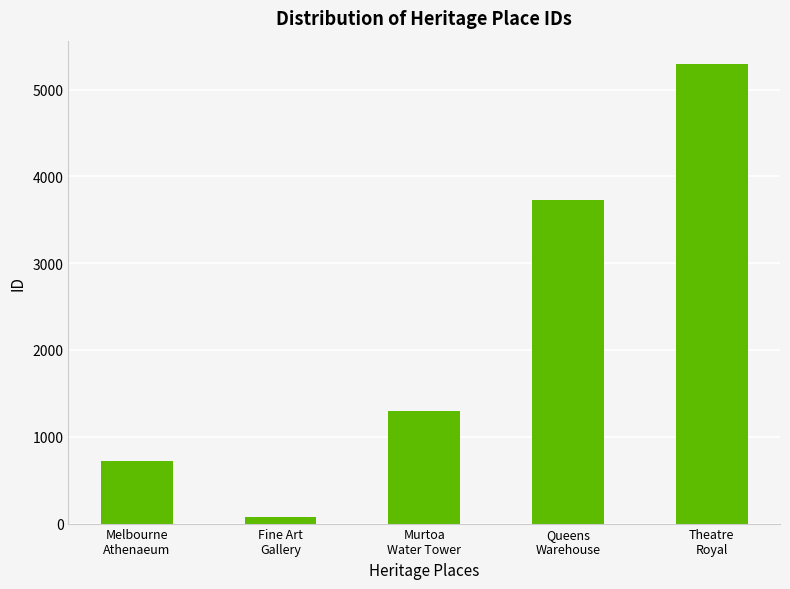

Reading left to right, extract all data points from this chart.

Melbourne
Athenaeum=726	Fine Art
Gallery=75	Murtoa
Water Tower=1294	Queens
Warehouse=3723	Theatre
Royal=5298